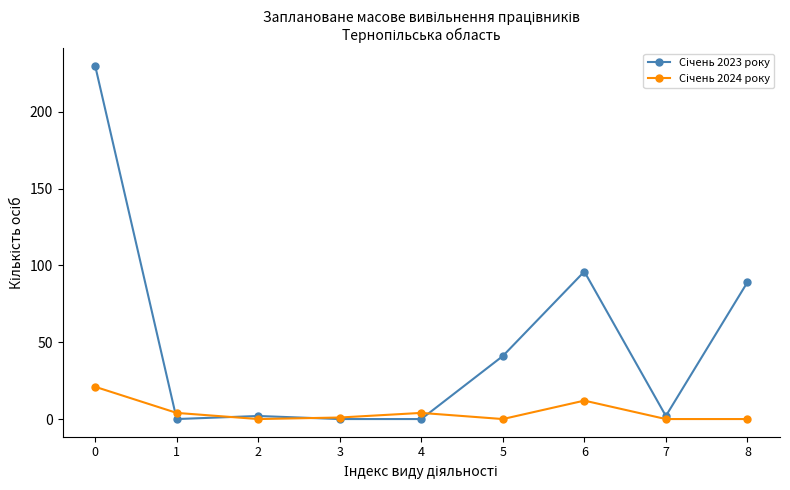

What is the maximum value shown in the chart?

230